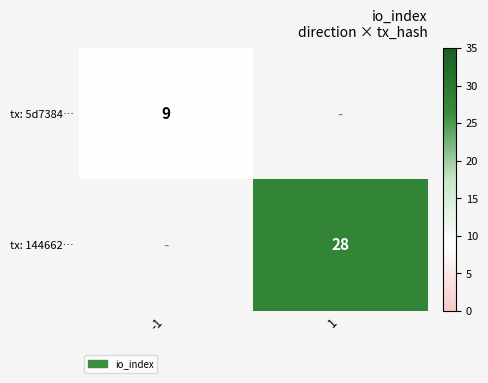

The tx: 144662… series shows 7 at 1. True or false?

False